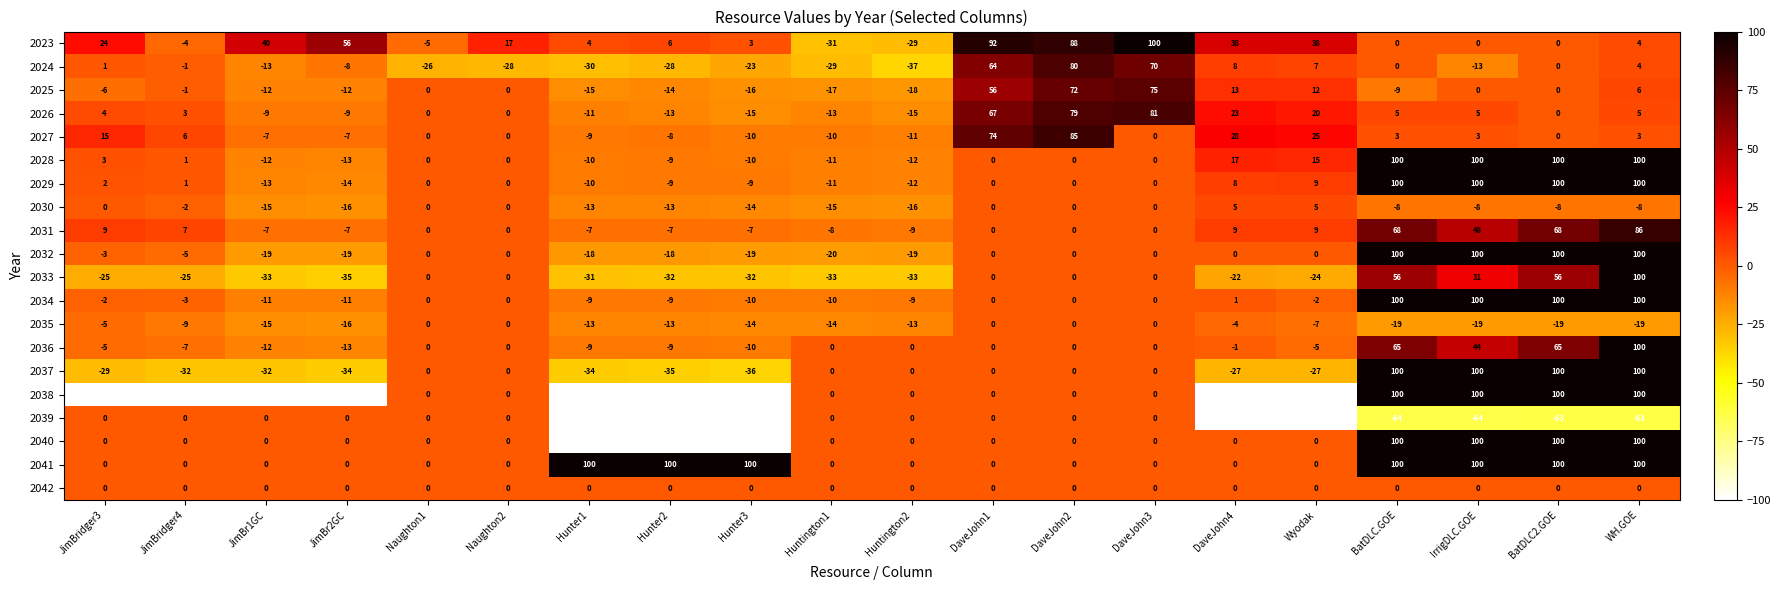

Which series has the widest spread of values?

2038